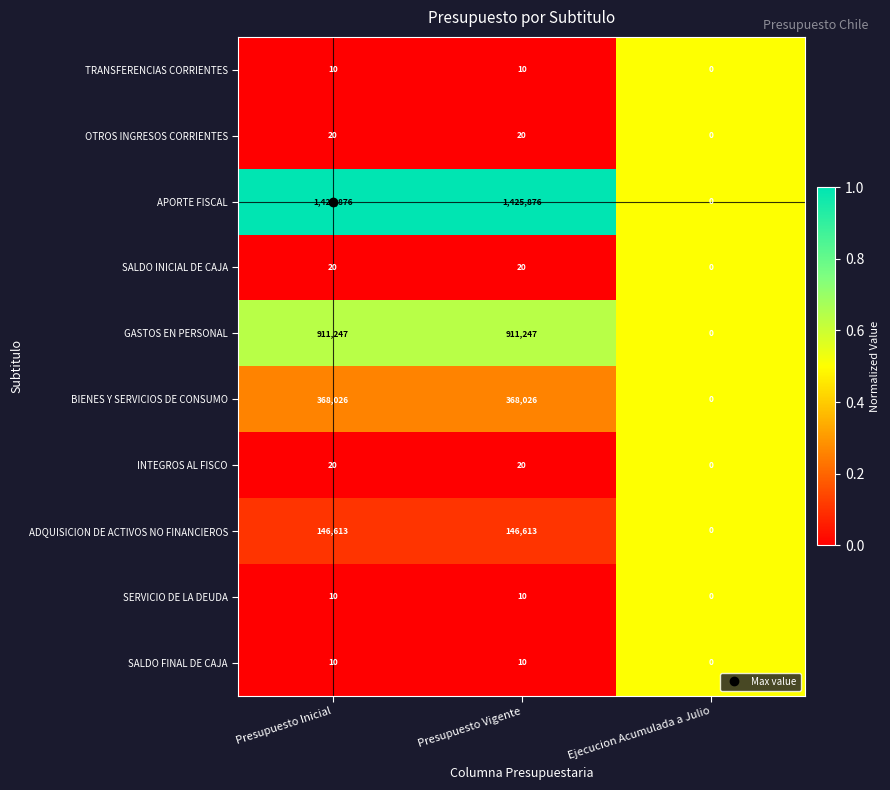

What is the difference between the BIENES Y SERVICIOS DE CONSUMO values at Presupuesto Inicial and Ejecucion Acumulada a Julio?

368026